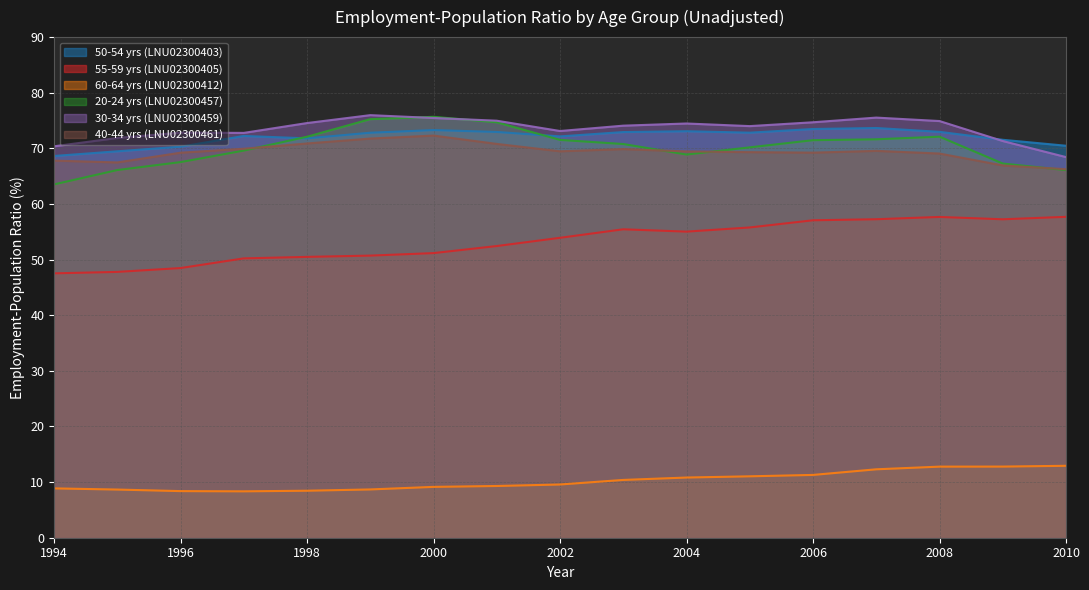

What are all the series names shown in the legend?

50-54 yrs (LNU02300403), 55-59 yrs (LNU02300405), 60-64 yrs (LNU02300412), 20-24 yrs (LNU02300457), 30-34 yrs (LNU02300459), 40-44 yrs (LNU02300461)